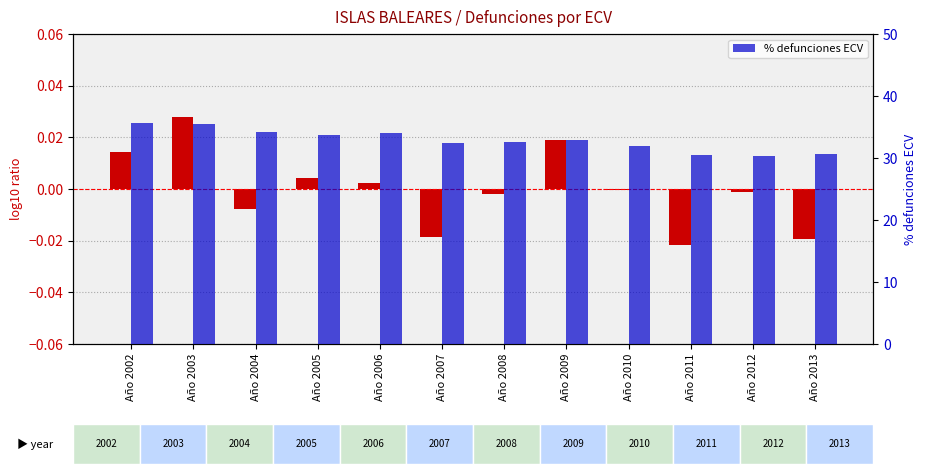

How many bars are there in total?

24